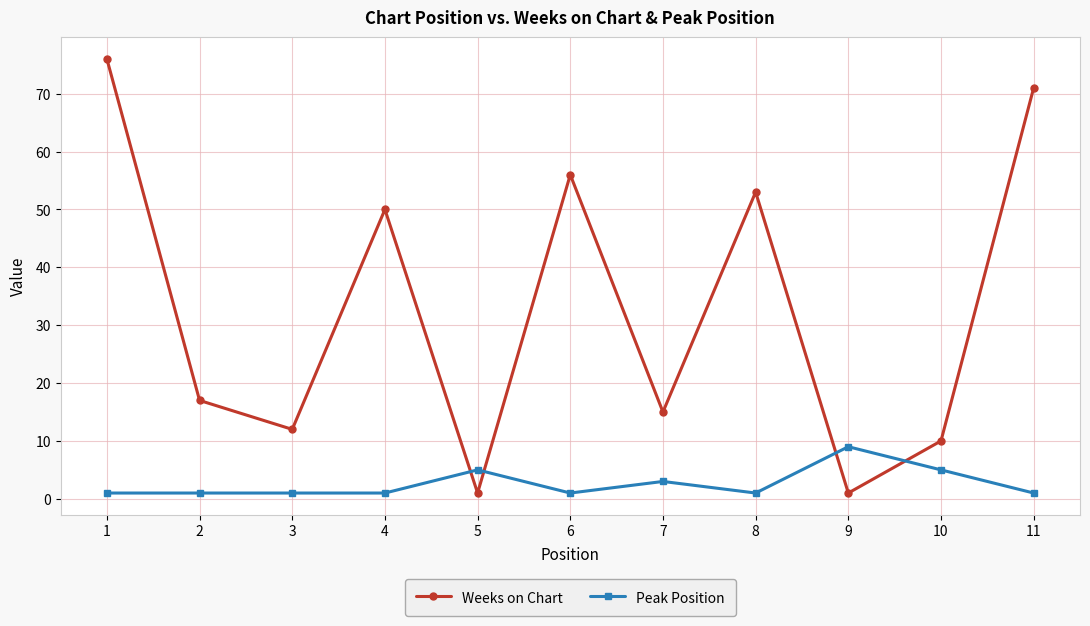

Which series has the largest range (max minus min)?

Weeks on Chart